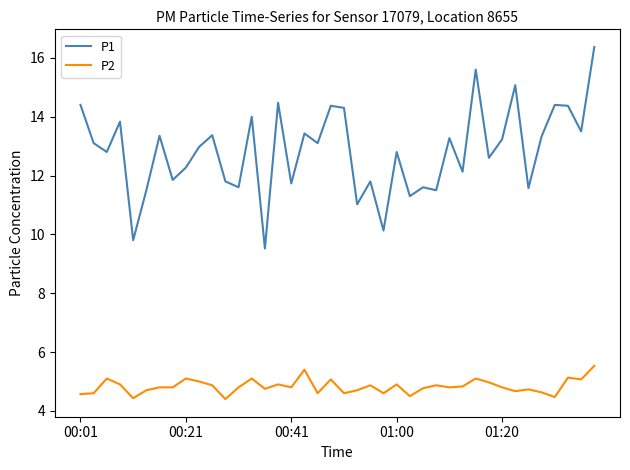

Which series has the largest total across all categories?

P1